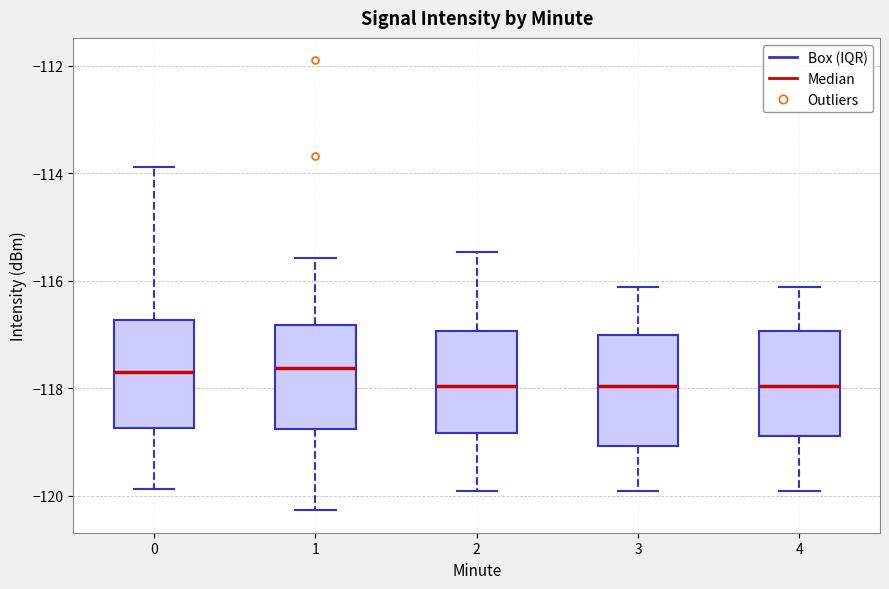

Reading left to right, read every box against the y-axis: the position of its median line, the range the box covers, and the ends of its whiskers. The values are not printed on the chart, so give them approximately, as read against the axis.

0: median -117.6, box -118.8 to -116.8, whiskers -119.8 to -113.8
1: median -117.6, box -118.8 to -116.8, whiskers -120.2 to -115.6
2: median -118.0, box -118.8 to -117.0, whiskers -120.0 to -115.4
3: median -118.0, box -119.0 to -117.0, whiskers -120.0 to -116.2
4: median -118.0, box -118.8 to -117.0, whiskers -120.0 to -116.2